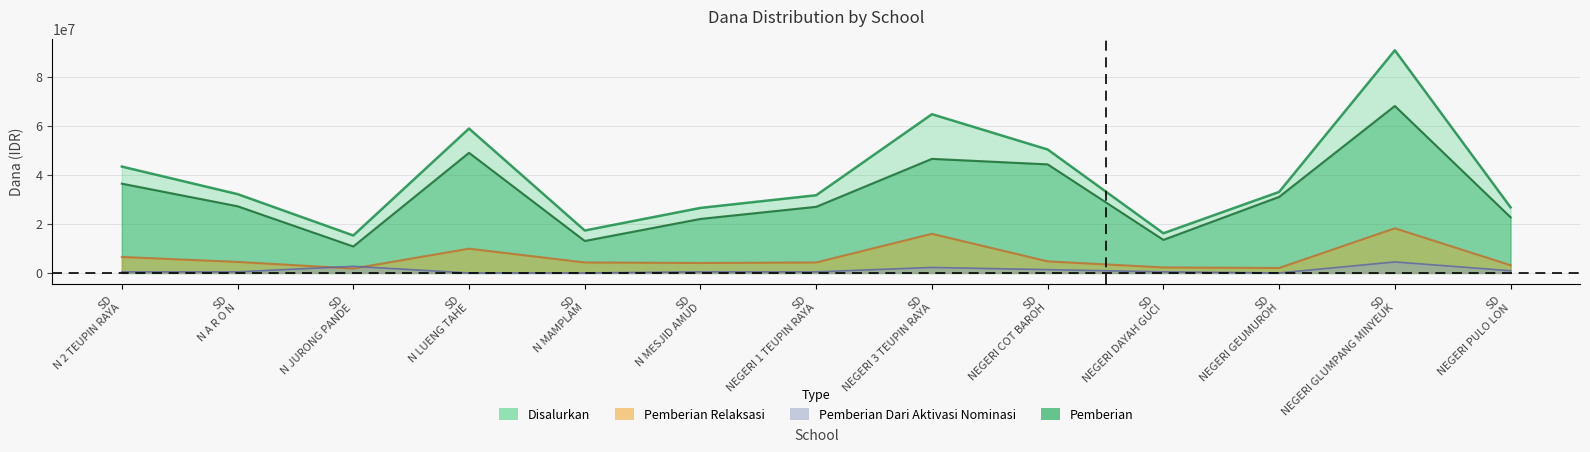

True or false: Pemberian has more than 2 points higher than both neighbors.

True